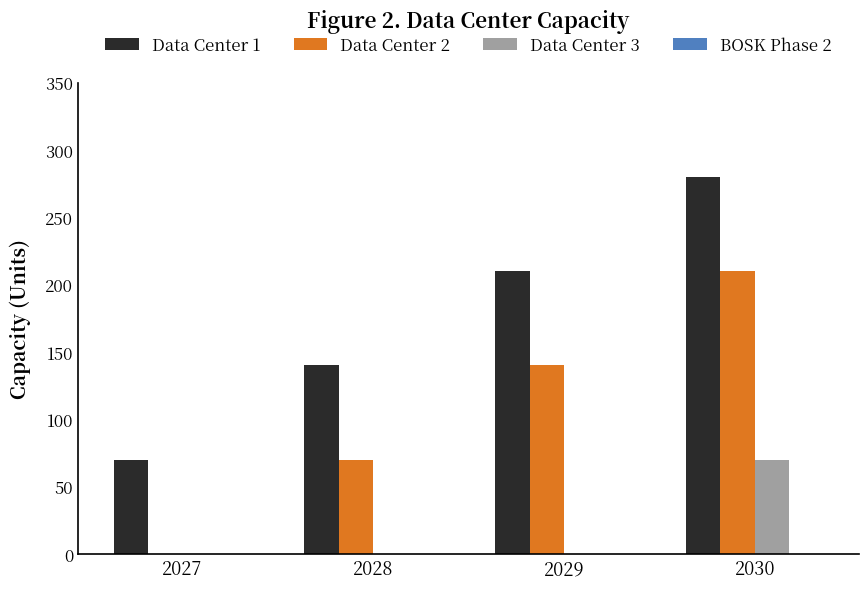

The value of Data Center 3 at 2029 is 0. True or false?

True